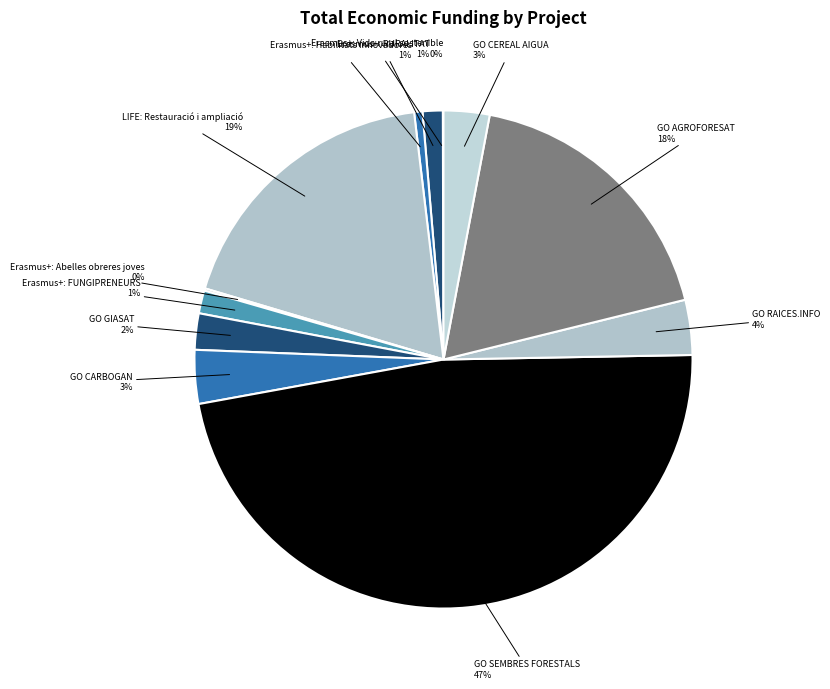

Is there any slice that represents more than half of the pie?

No